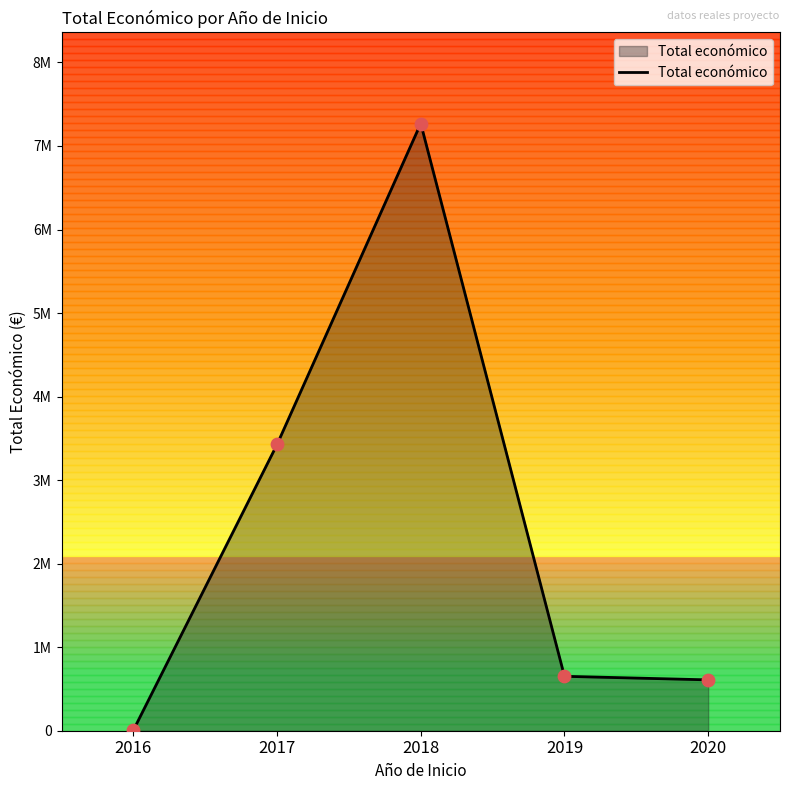

Between 2016 and 2020, which is larger?

2020